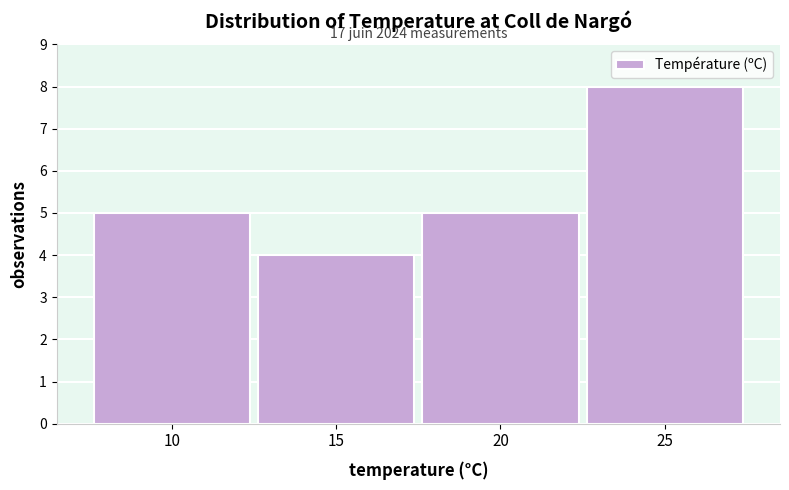

Reading right to left, list all the values displayed in this chart.

8	5	4	5